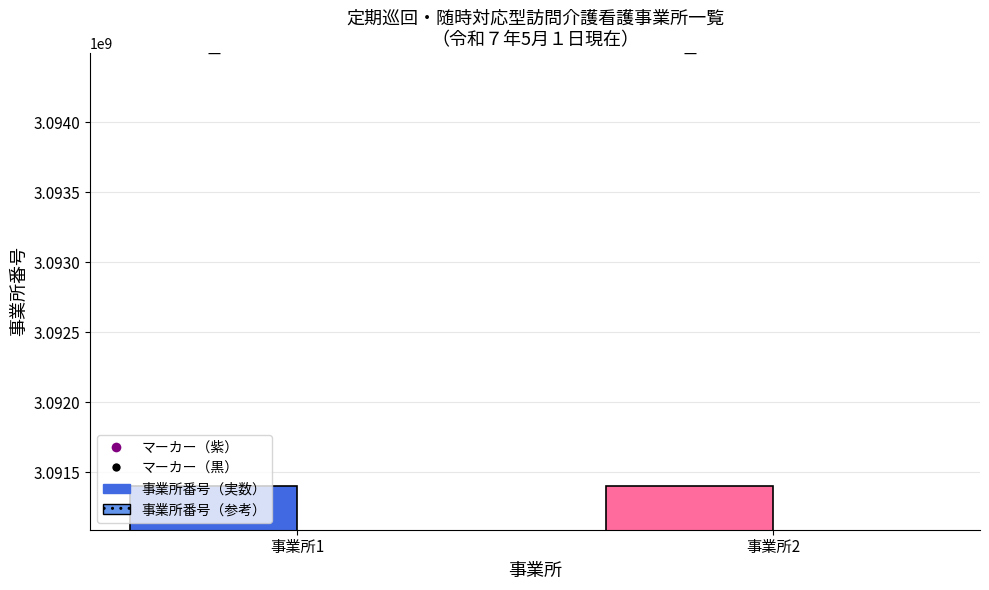

What is the total value across all series at 事業所2?

12272858674.9